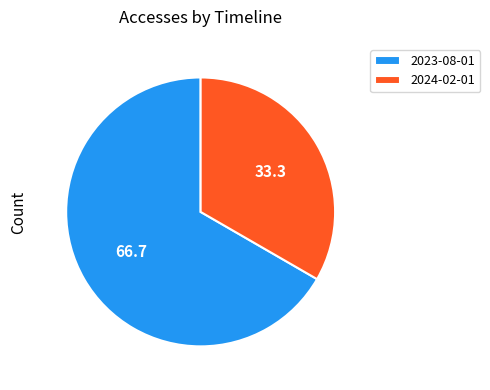

How many slices are in this pie chart?

2